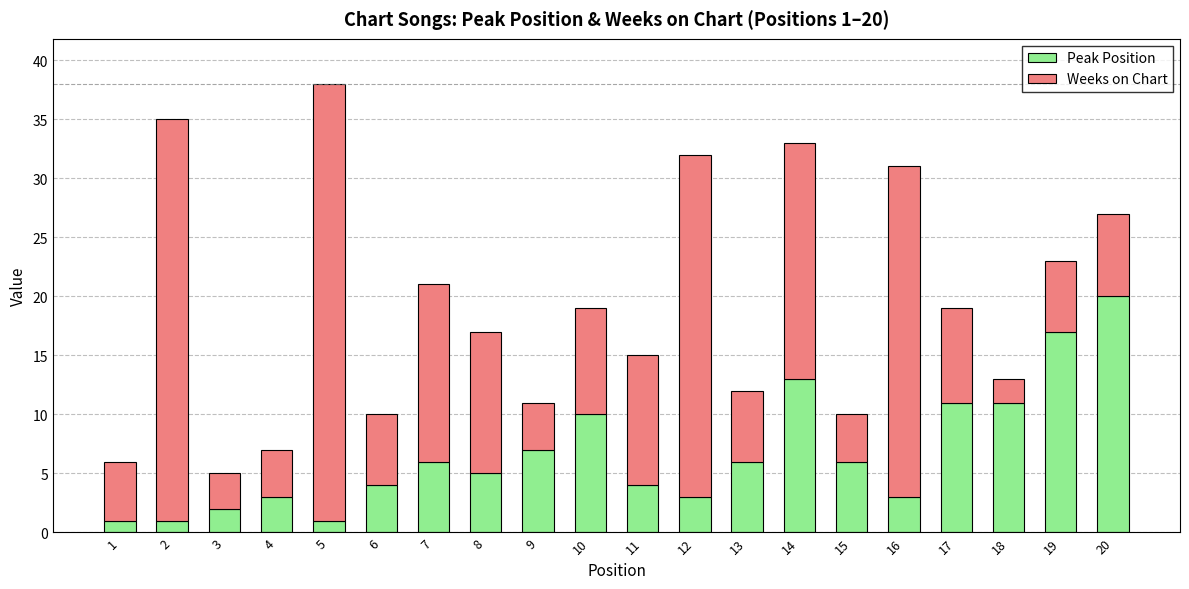

What is the total value across all series at 19?

23